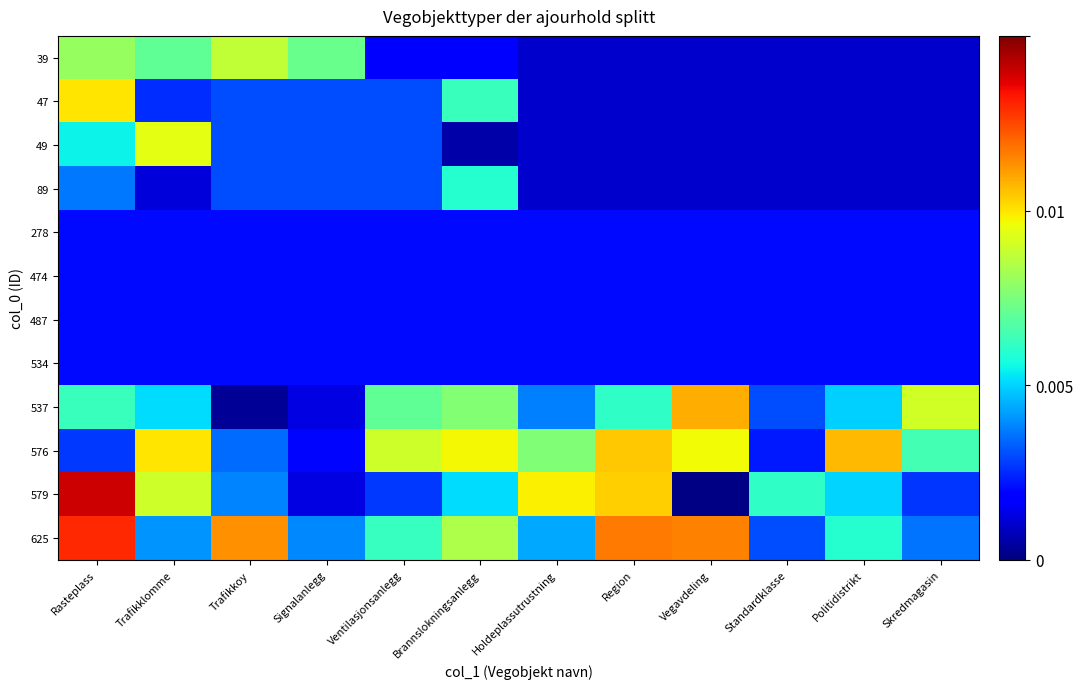

Which label corresponds to the largest value in the chart?

Rasteplass